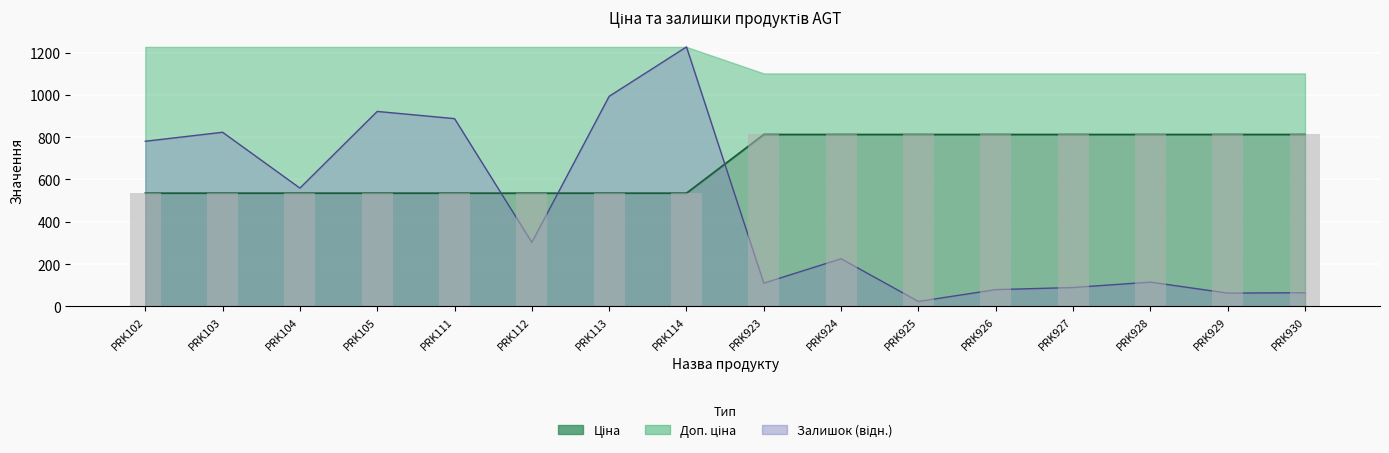

How many distinct data groups are displayed?

3